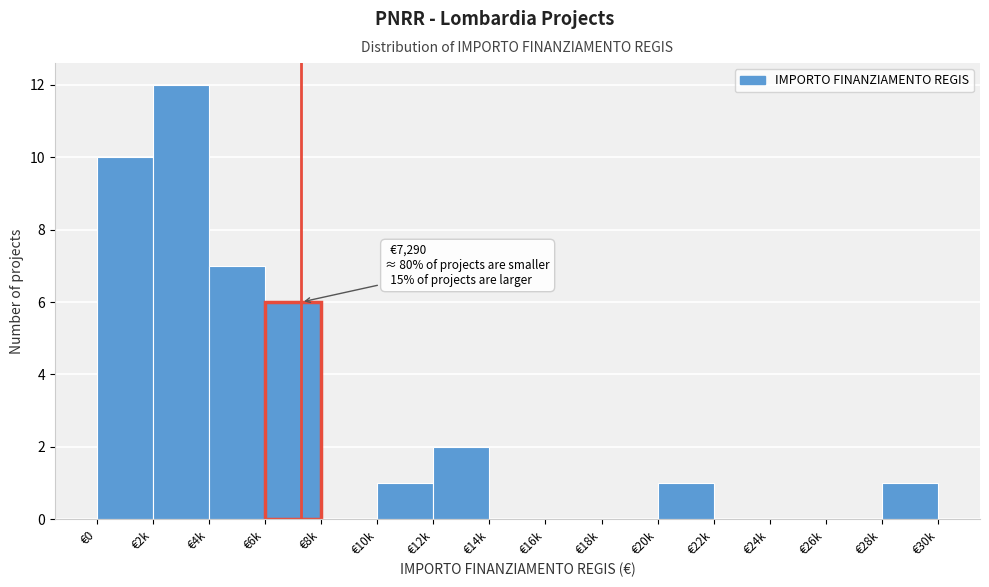

Reading left to right, list all the values displayed in this chart.

€0=10	€2k=12	€4k=7	€6k=6	€8k=0	€10k=1	€12k=2	€14k=0	€16k=0	€18k=0	€20k=1	€22k=0	€24k=0	€26k=0	€28k=1